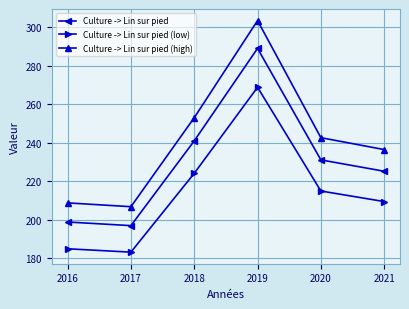

What is the difference between the highest and lowest values at 2018?

28.9